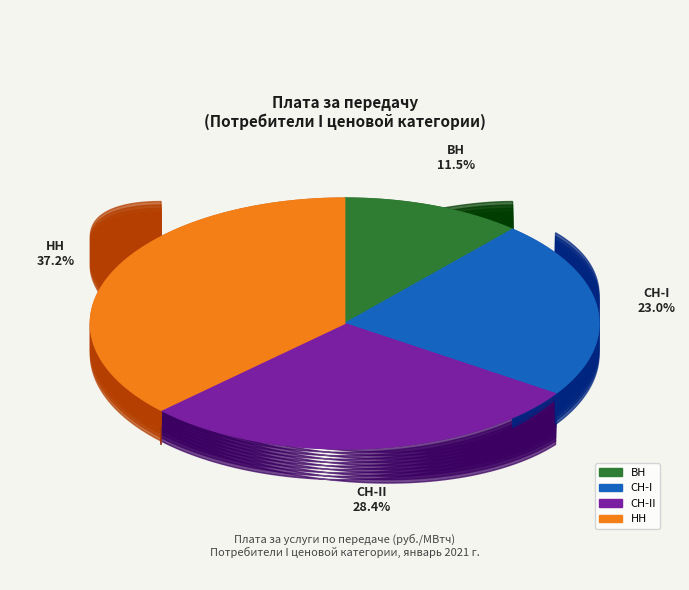

Approximately how many times larger is the value at ВН compared to СН-I?

0.5